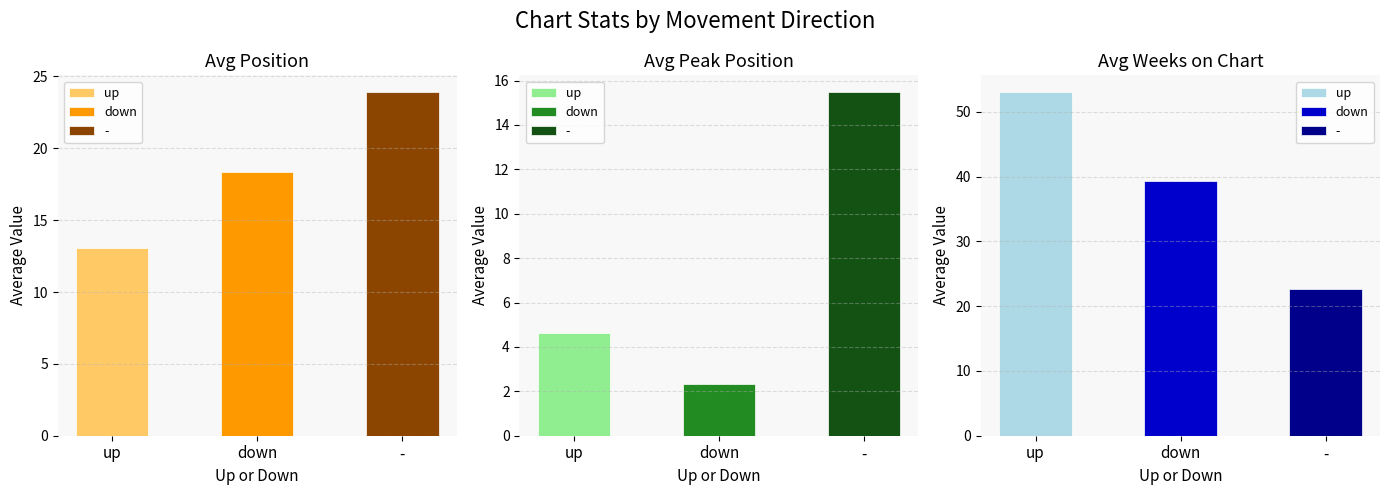

Where is Avg Position nearest to the value 25?

-